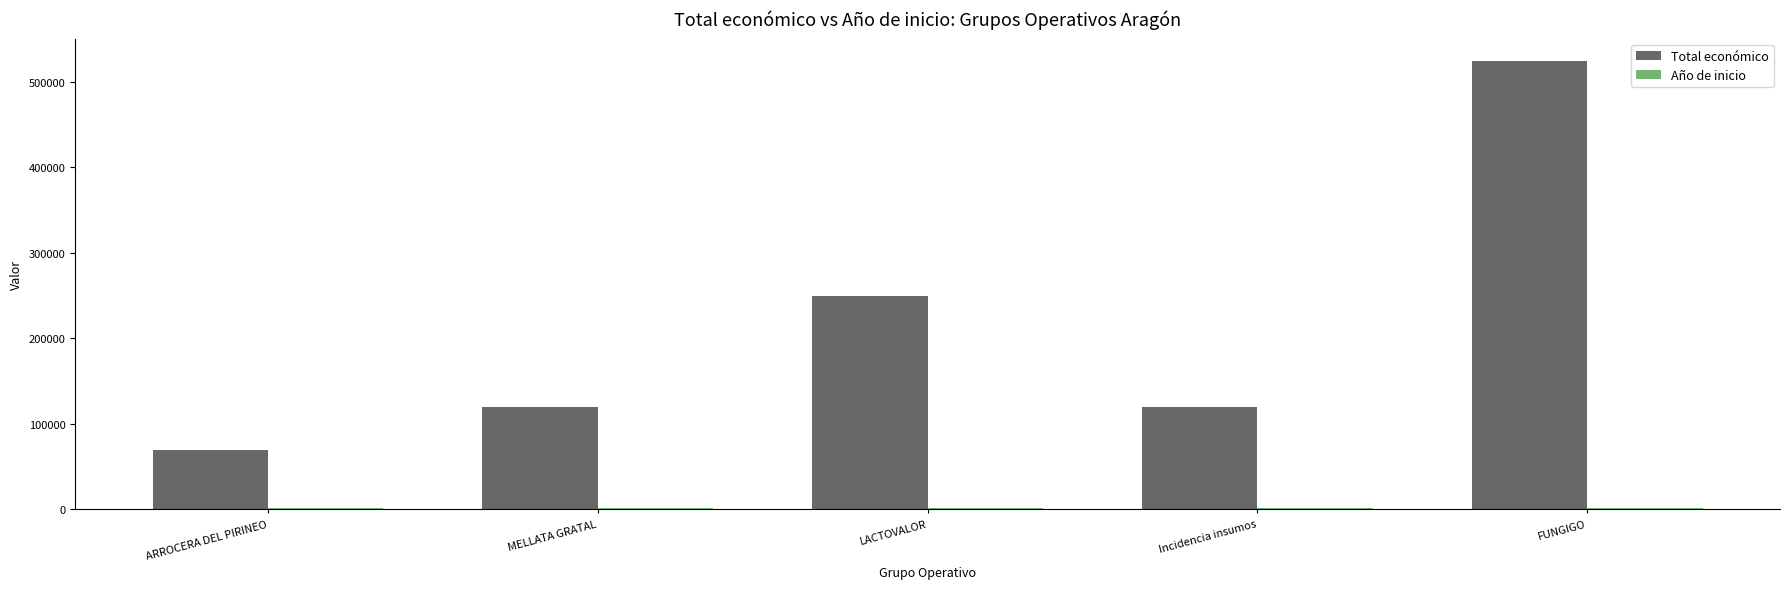

How many data points does each series have?

5